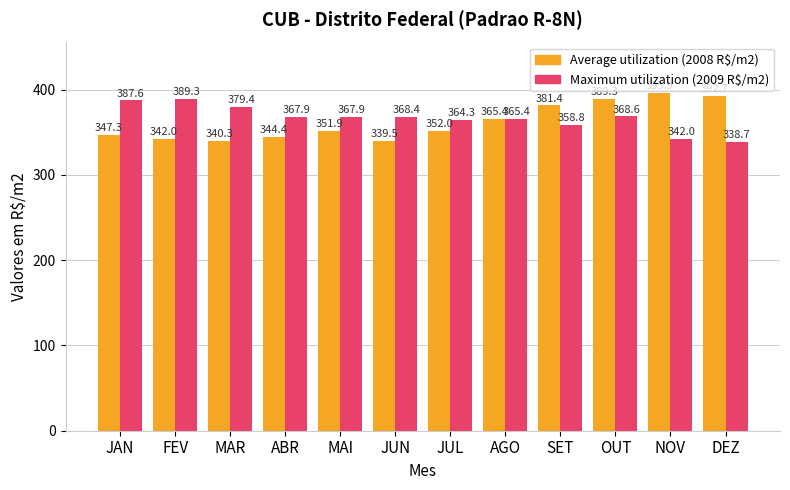

What is the total value across all series at ABR?

712.3